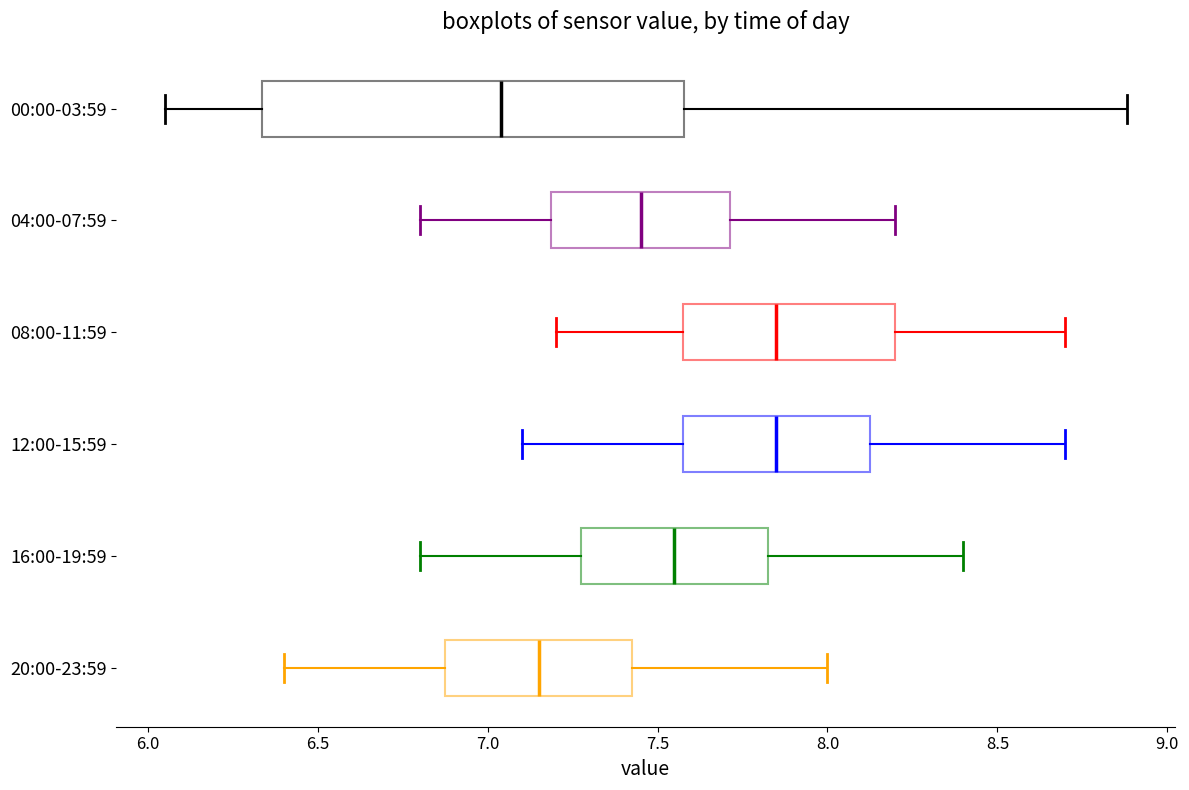

Reading bottom to top, transcribe this box plot: for each box, give where its median line is, the range the box spans, and where its two whiskers end, as read against the x-axis. The values are not printed on the chart, so give them approximately, as read against the axis.

20:00-23:59: median 7.15, box 6.90 to 7.45, whiskers 6.40 to 8.00
16:00-19:59: median 7.55, box 7.30 to 7.85, whiskers 6.80 to 8.40
12:00-15:59: median 7.85, box 7.60 to 8.15, whiskers 7.10 to 8.70
08:00-11:59: median 7.85, box 7.60 to 8.20, whiskers 7.20 to 8.70
04:00-07:59: median 7.45, box 7.20 to 7.70, whiskers 6.80 to 8.20
00:00-03:59: median 7.05, box 6.35 to 7.60, whiskers 6.05 to 8.90